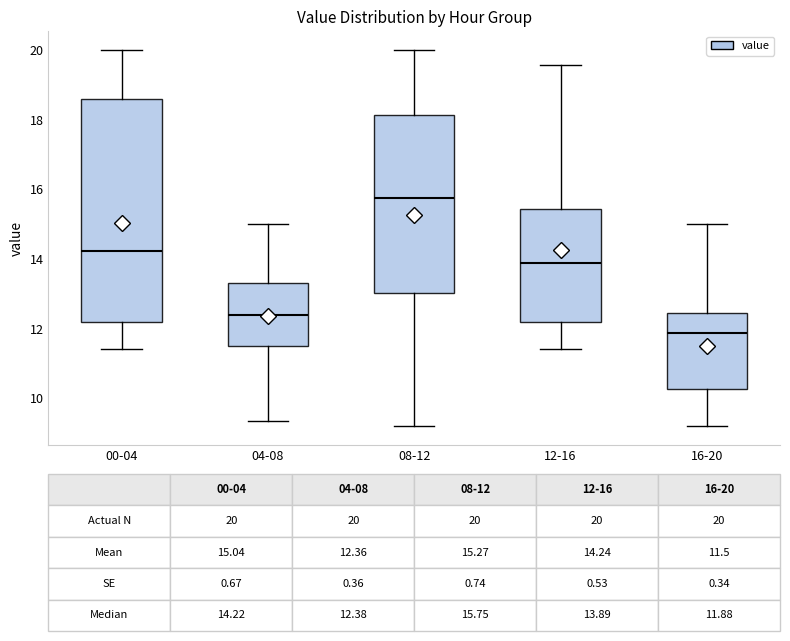

Which box's median line is the lowest?

16-20